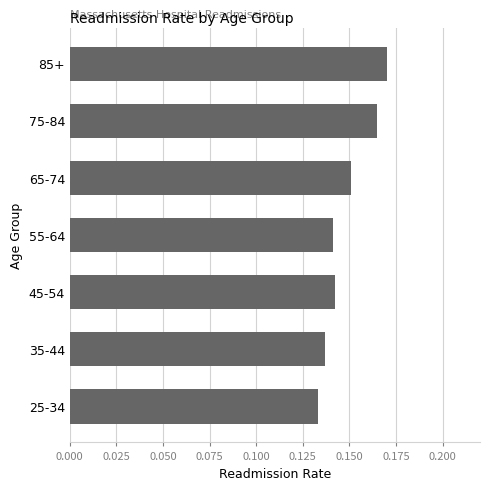

How many values are between 0 and 1?

7